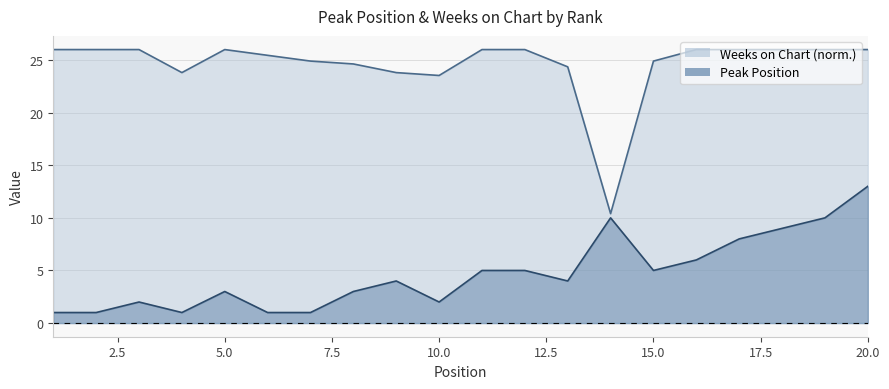

What is the value of the Peak Position point at the 2nd from the left?

1.0